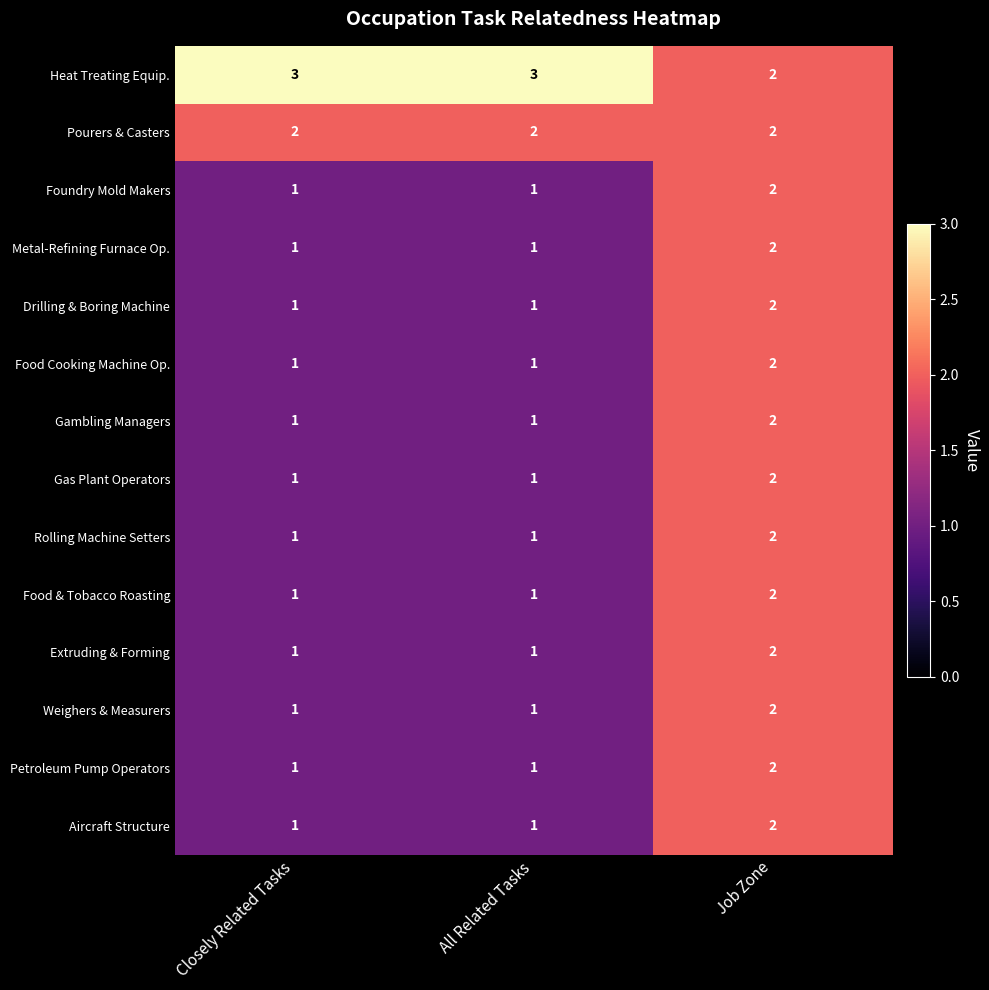

What is the sum of all Petroleum Pump Operators values?

4